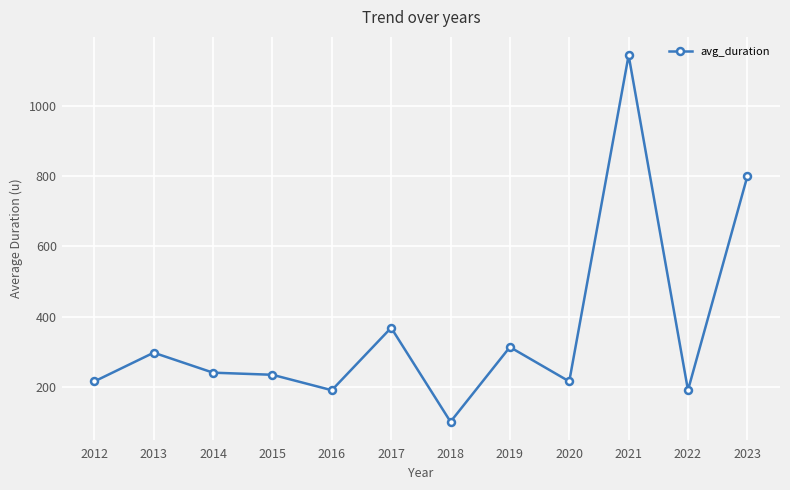

Which has a higher value, 2016 or 2021?

2021